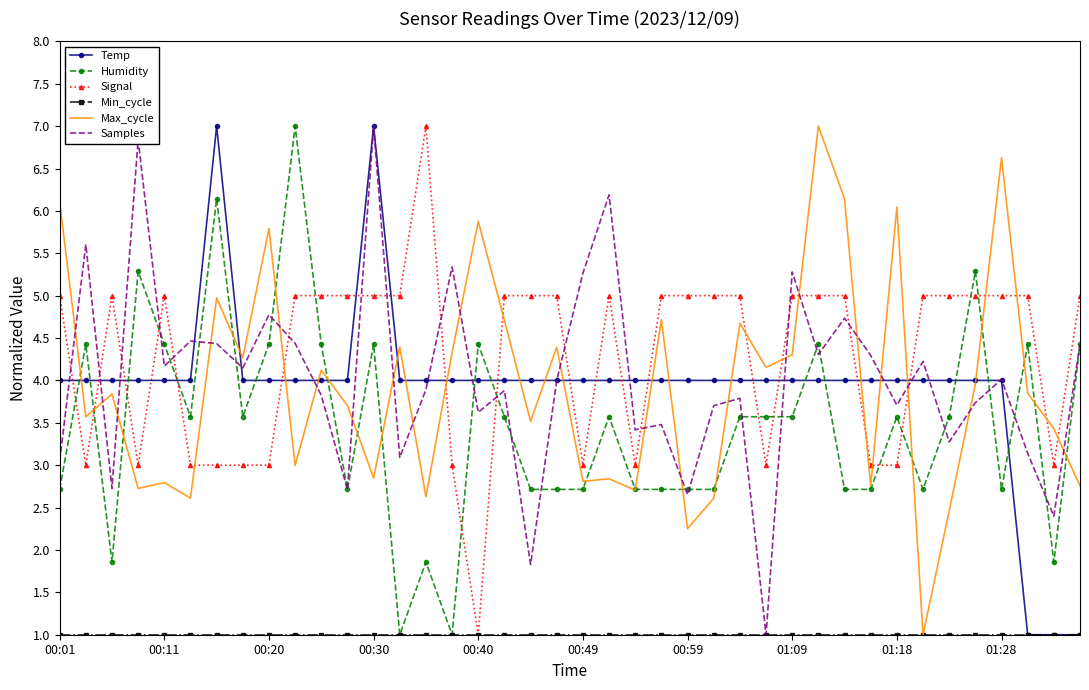

True or false: Max_cycle and Signal intersect in this chart.

True